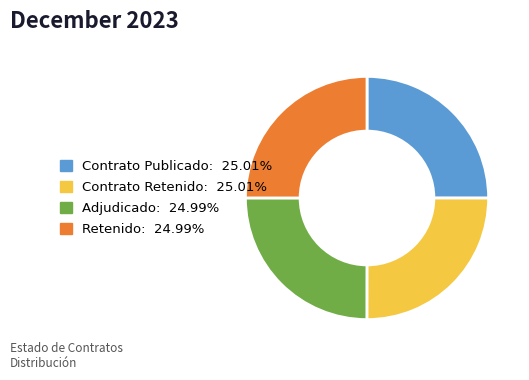

Is there a majority slice in this chart?

No